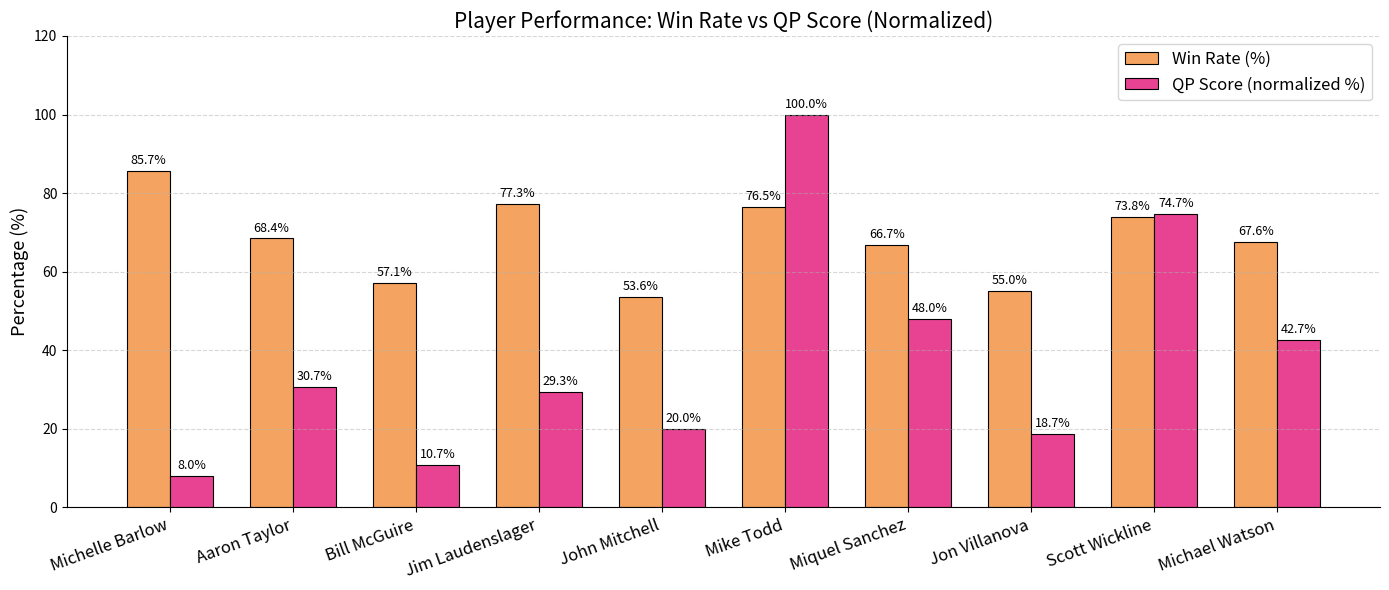

True or false: QP Score (normalized %) has a value of 13.0 at Michelle Barlow.

False